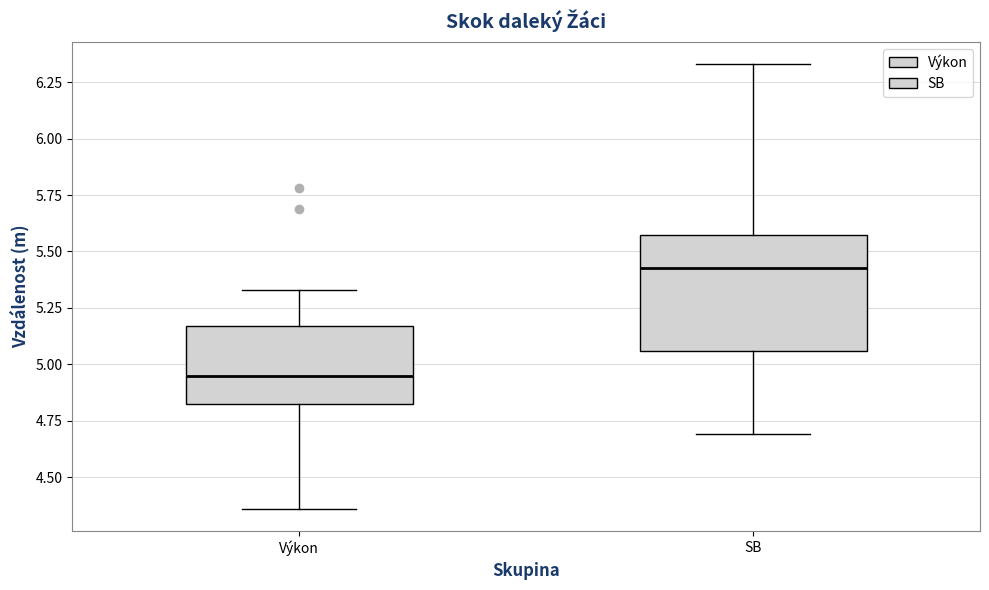

Which box is the tallest, from its lower edge to its upper edge?

SB